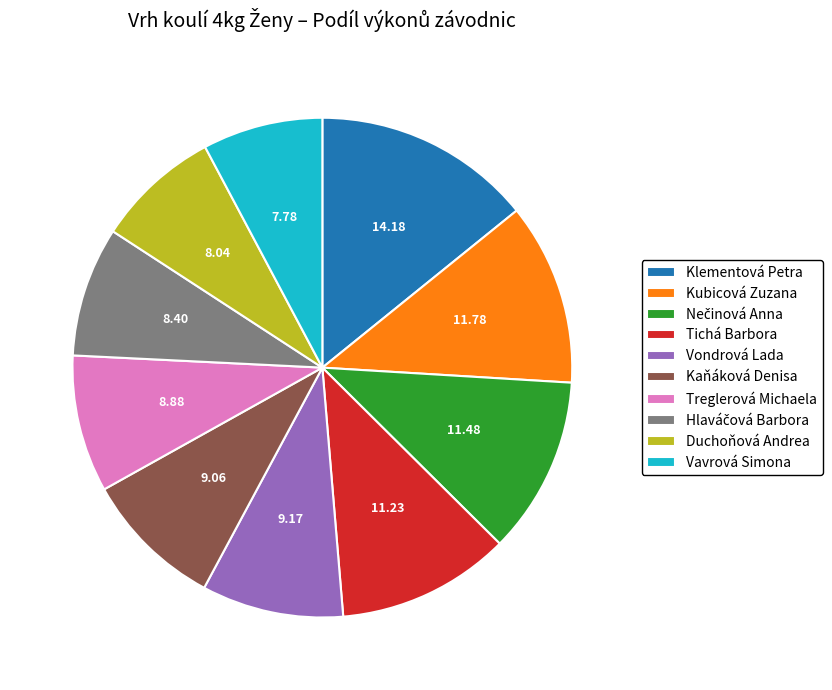

Does any single category account for the majority?

No